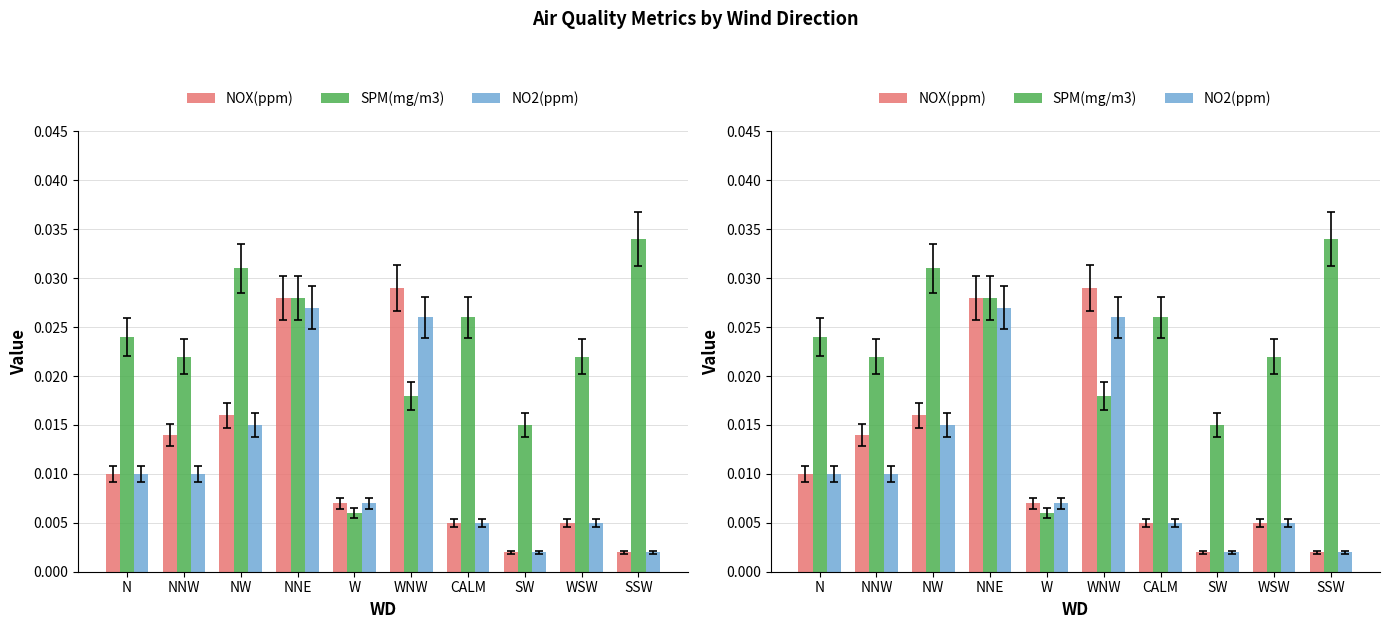

Which label corresponds to the largest value in the chart?

SSW